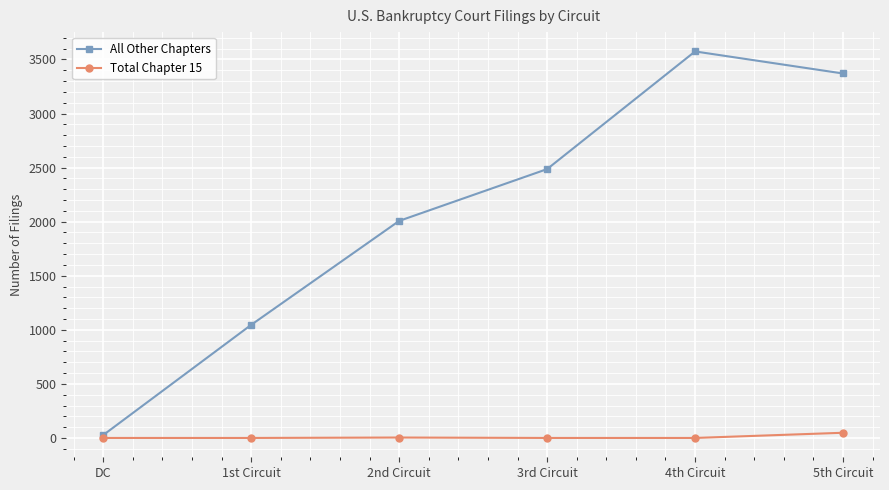

Where is the first local maximum for All Other Chapters?

4th Circuit